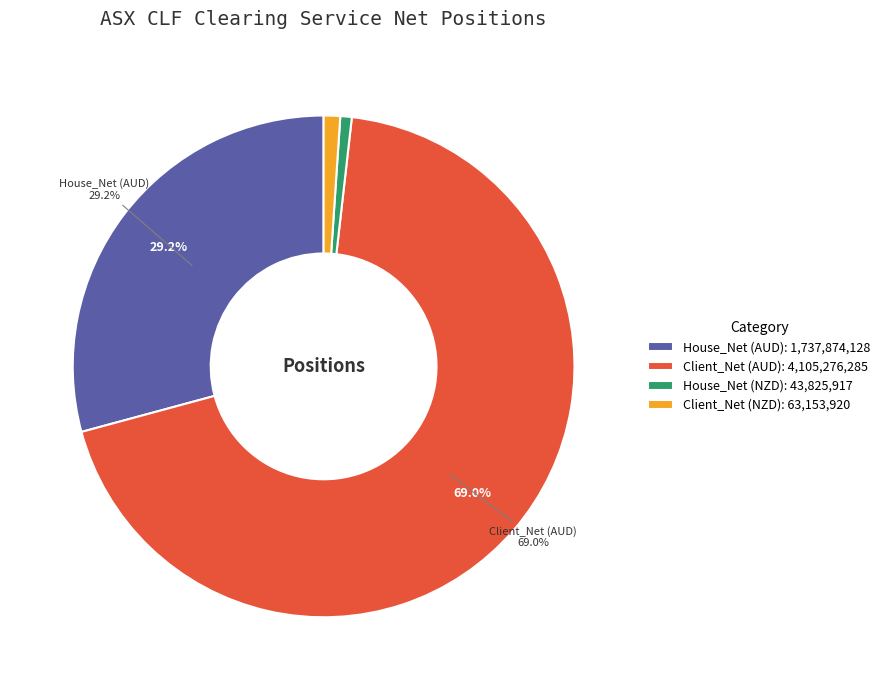

Is Client_Net (AUD) the majority of the pie?

Yes